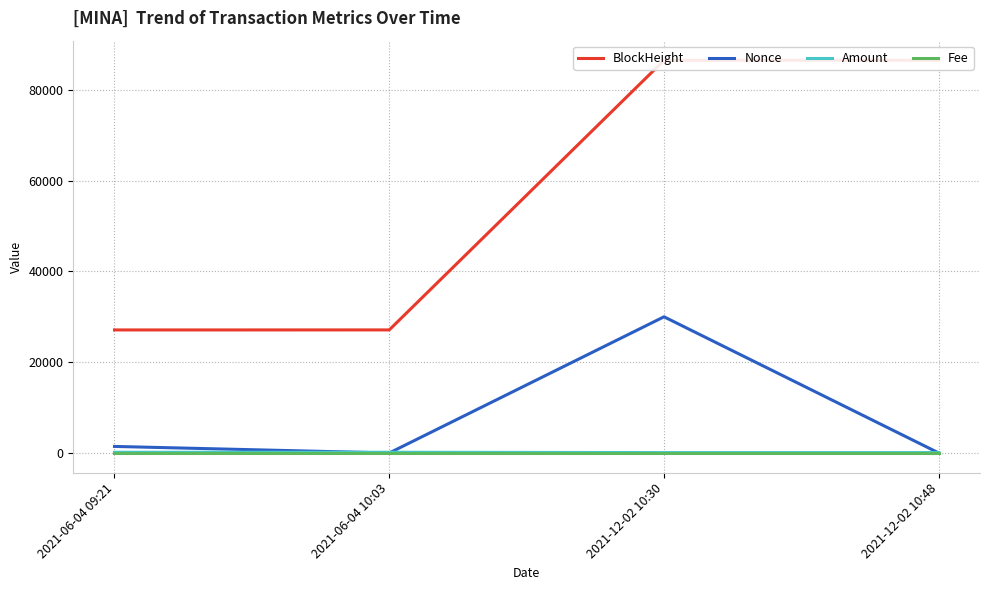

What is the difference between the maximum and minimum values in the Amount series?

71.2